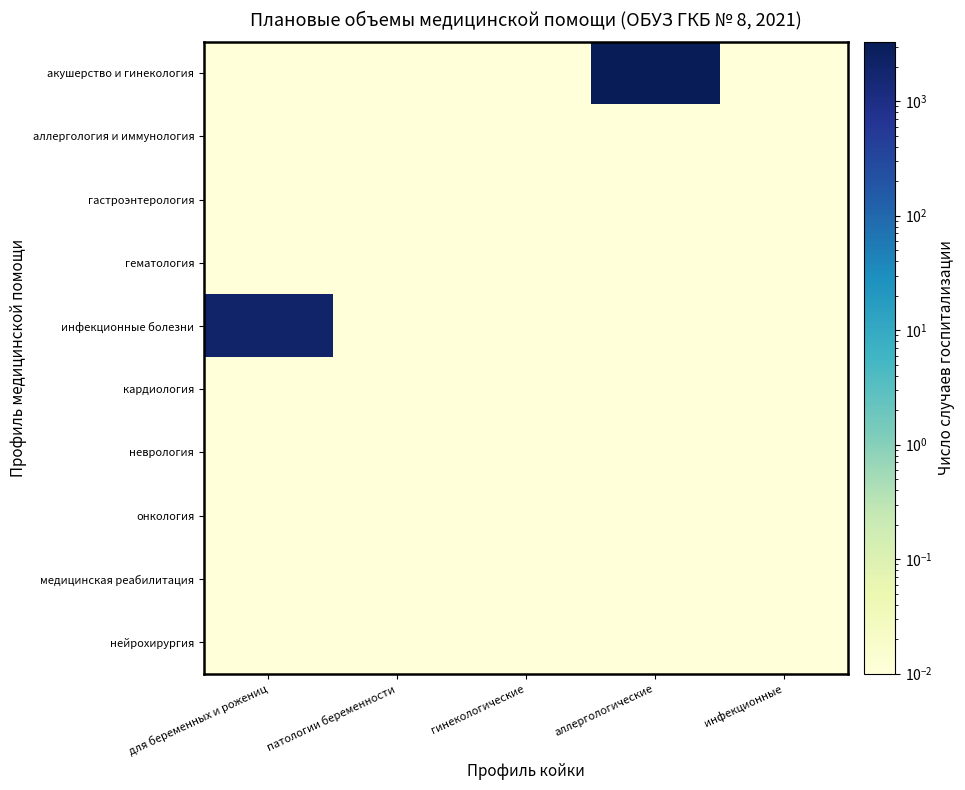

Reading right to left, what are all the values shown in this chart?

акушерство и гинекология: инфекционные=0.0	аллергологические=3312.0	гинекологические=0.0	патологии беременности=0.0	для беременных и рожениц=0.0
аллергология и иммунология: инфекционные=0.0	аллергологические=0.0	гинекологические=0.0	патологии беременности=0.0	для беременных и рожениц=0.0
гастроэнтерология: инфекционные=0.0	аллергологические=0.0	гинекологические=0.0	патологии беременности=0.0	для беременных и рожениц=0.0
гематология: инфекционные=0.0	аллергологические=0.0	гинекологические=0.0	патологии беременности=0.0	для беременных и рожениц=0.0
инфекционные болезни: инфекционные=0.0	аллергологические=0.0	гинекологические=0.0	патологии беременности=0.0	для беременных и рожениц=2000.0
кардиология: инфекционные=0.0	аллергологические=0.0	гинекологические=0.0	патологии беременности=0.0	для беременных и рожениц=0.0
неврология: инфекционные=0.0	аллергологические=0.0	гинекологические=0.0	патологии беременности=0.0	для беременных и рожениц=0.0
онкология: инфекционные=0.0	аллергологические=0.0	гинекологические=0.0	патологии беременности=0.0	для беременных и рожениц=0.0
медицинская реабилитация: инфекционные=0.0	аллергологические=0.0	гинекологические=0.0	патологии беременности=0.0	для беременных и рожениц=0.0
нейрохирургия: инфекционные=0.0	аллергологические=0.0	гинекологические=0.0	патологии беременности=0.0	для беременных и рожениц=0.0